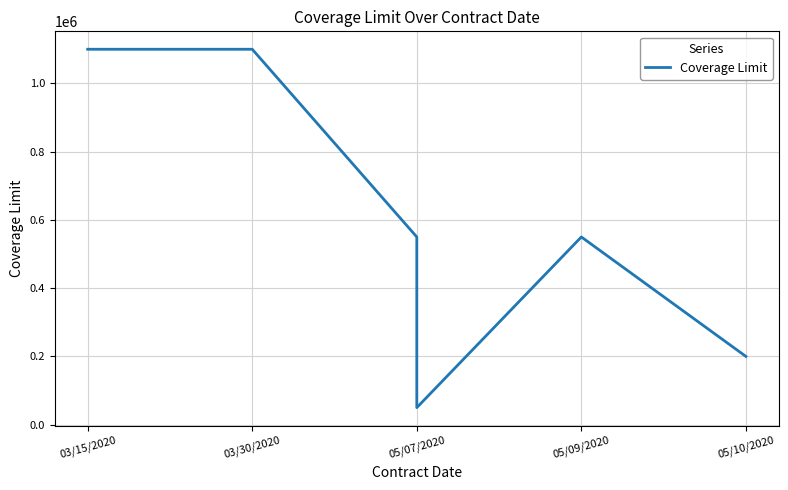

What is the value of the 3rd point from the left?

550000